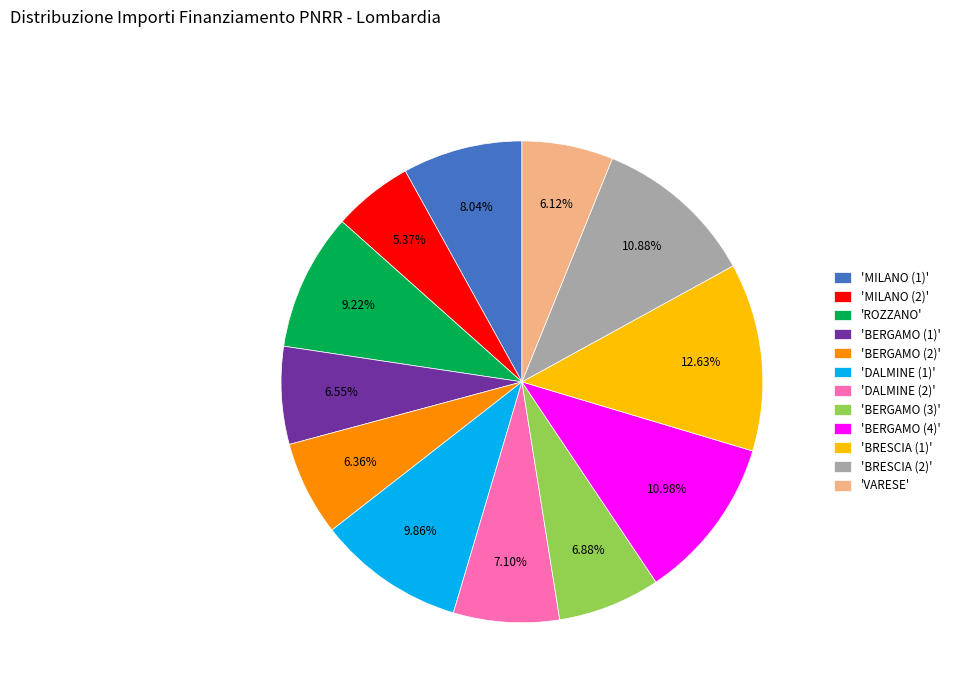

Between 'BERGAMO (1)' and 'BERGAMO (4)', which is larger?

'BERGAMO (4)'